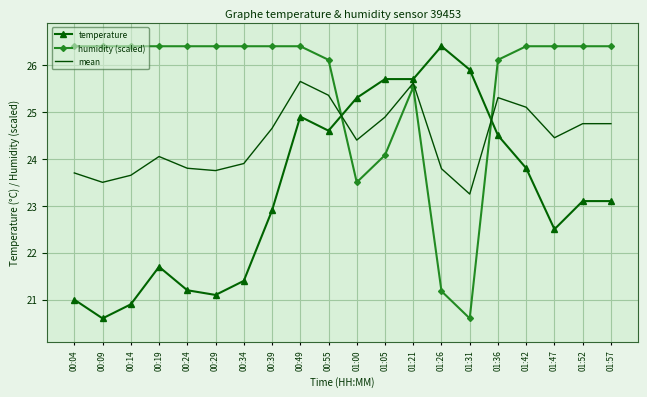

What position from the right is 01:52?

2